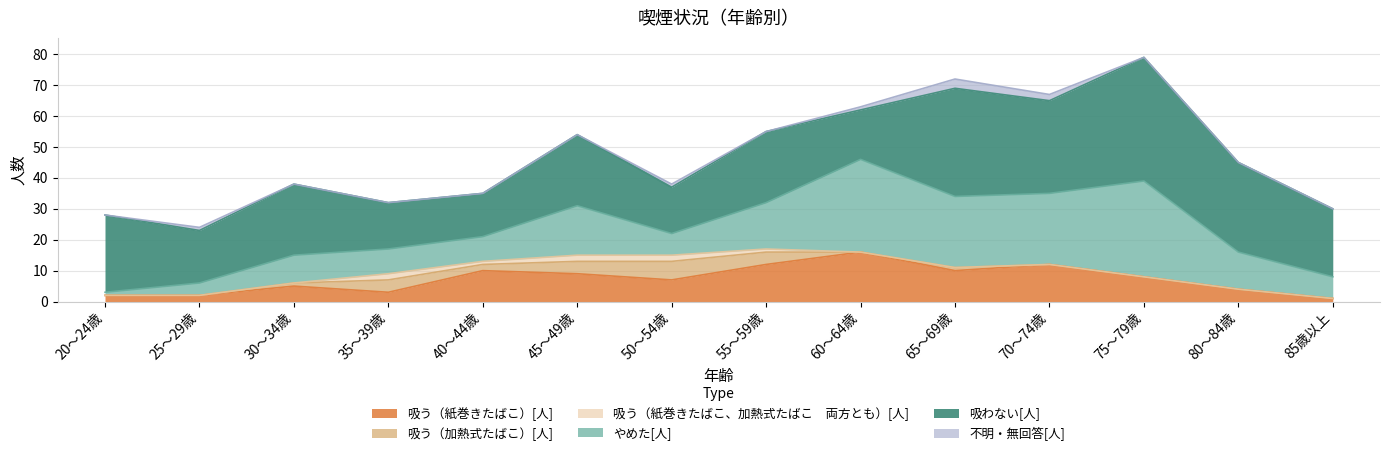

What is the difference between the highest and lowest values at 30～34歳?

23